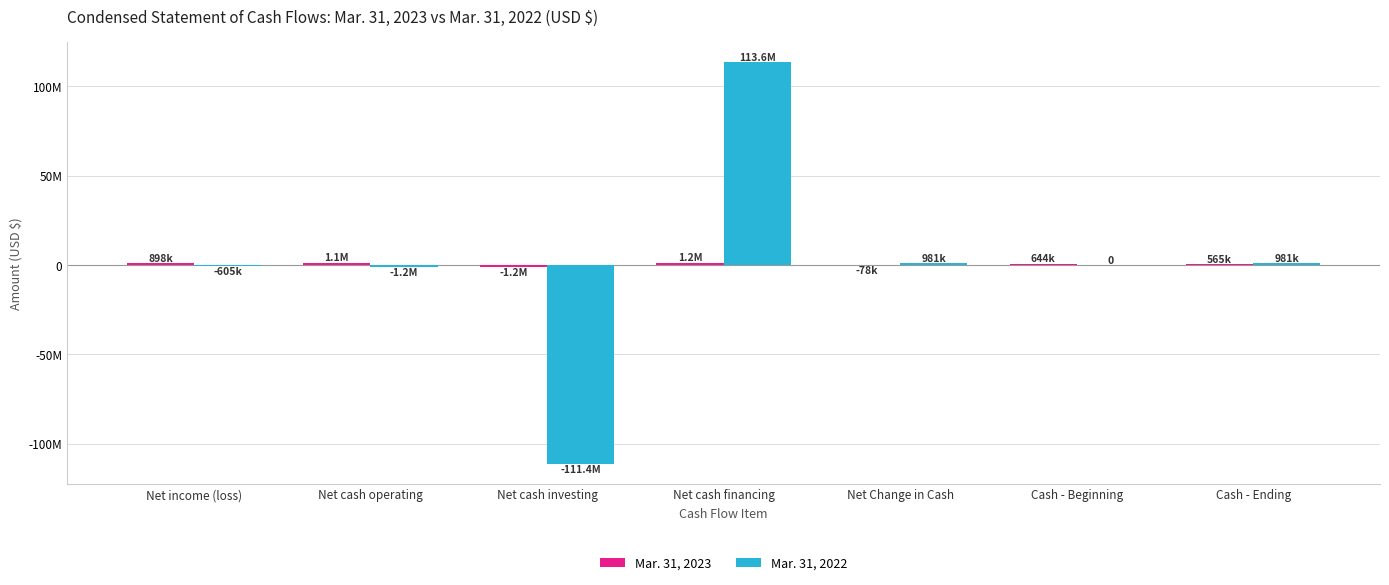

The Mar. 31, 2023 series shows 1129832 at Net cash operating. True or false?

True